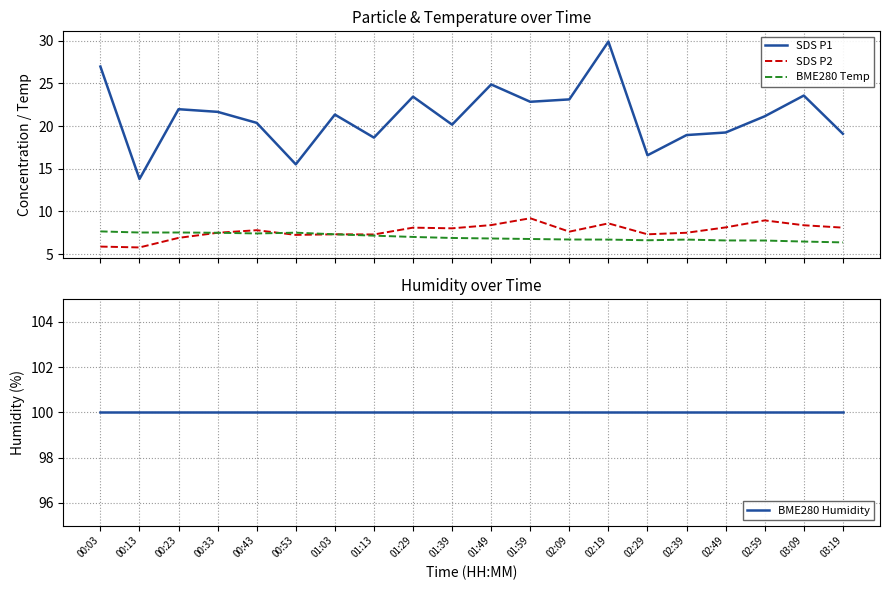

True or false: BME280 Temp has a value of 7.5 at 00:23.

True